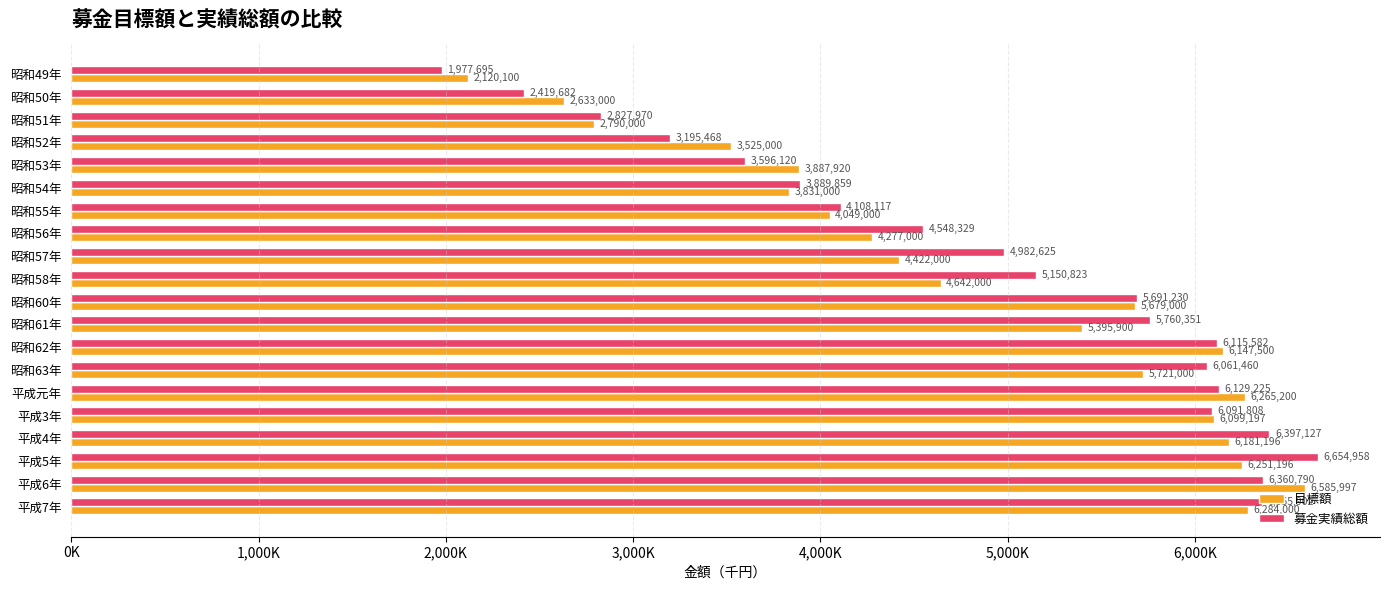

List the series in order of their overall mean, highest first.

募金実績総額, 目標額